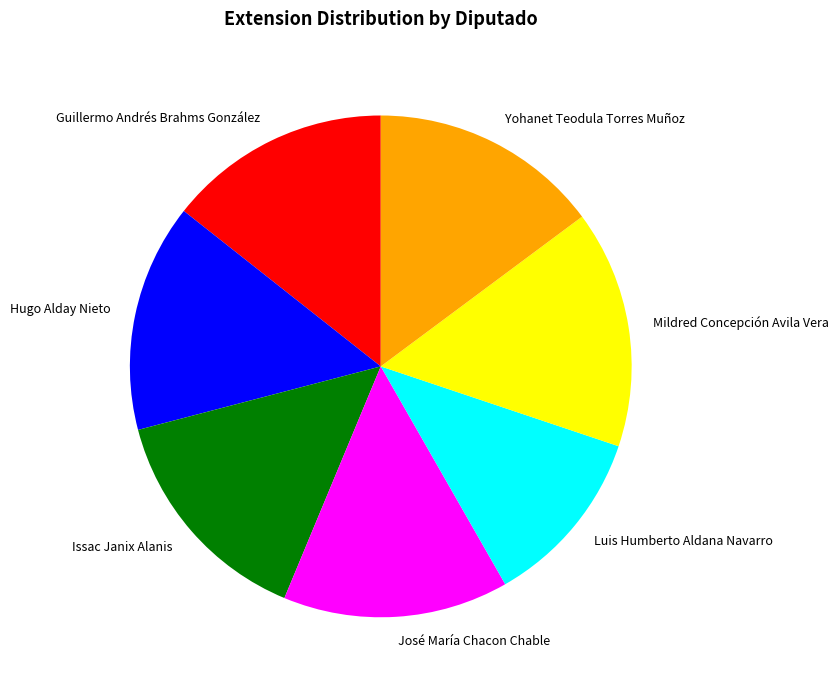

Does Mildred Concepción Avila Vera account for over 50% of the chart?

No